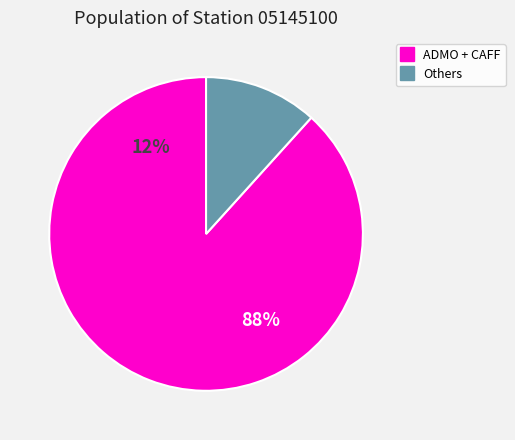

Does GMIN account for over 50% of the chart?

No